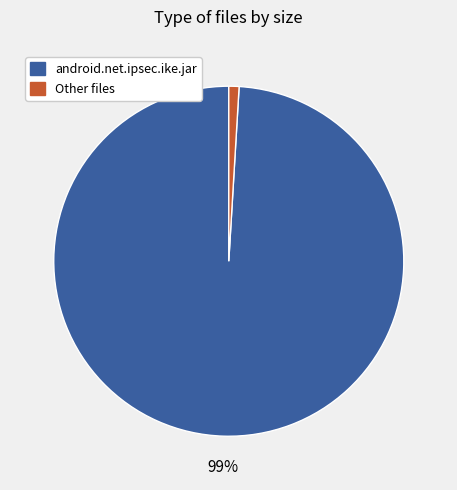

Does any single category account for the majority?

Yes